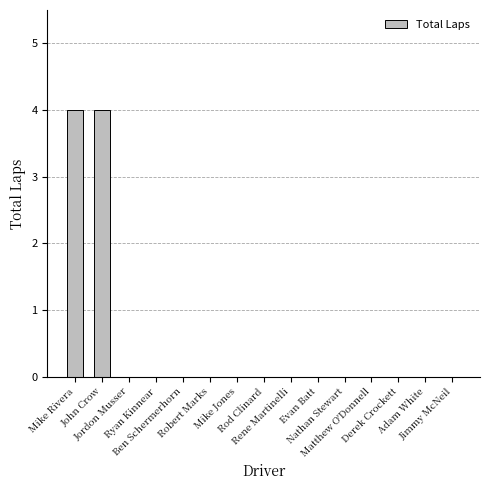

Which has a higher value, Mike Rivera or Rod Clinard?

Mike Rivera